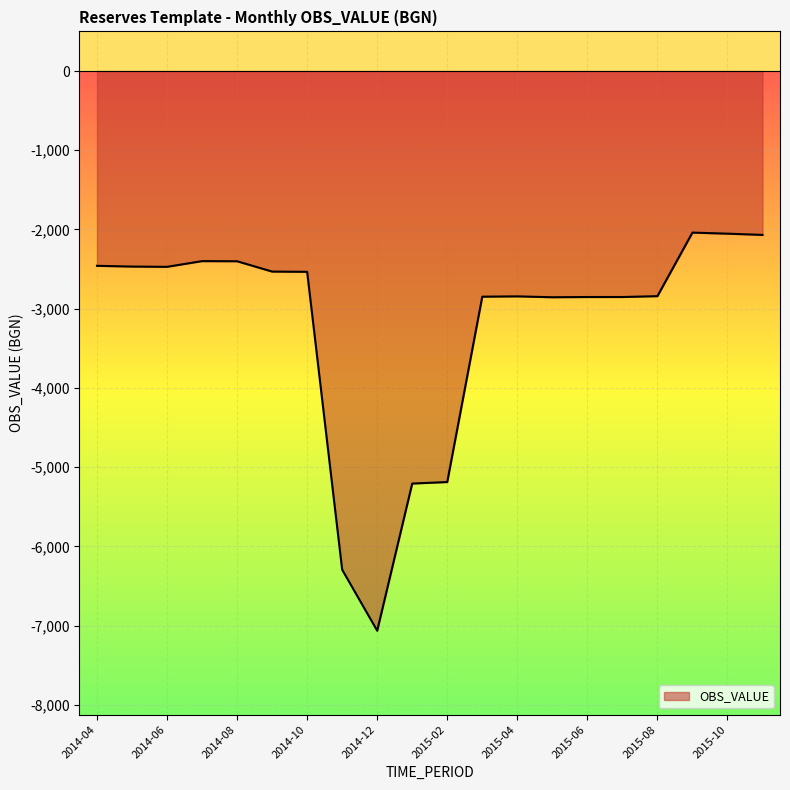

What is the maximum value shown in the chart?

-2039.3